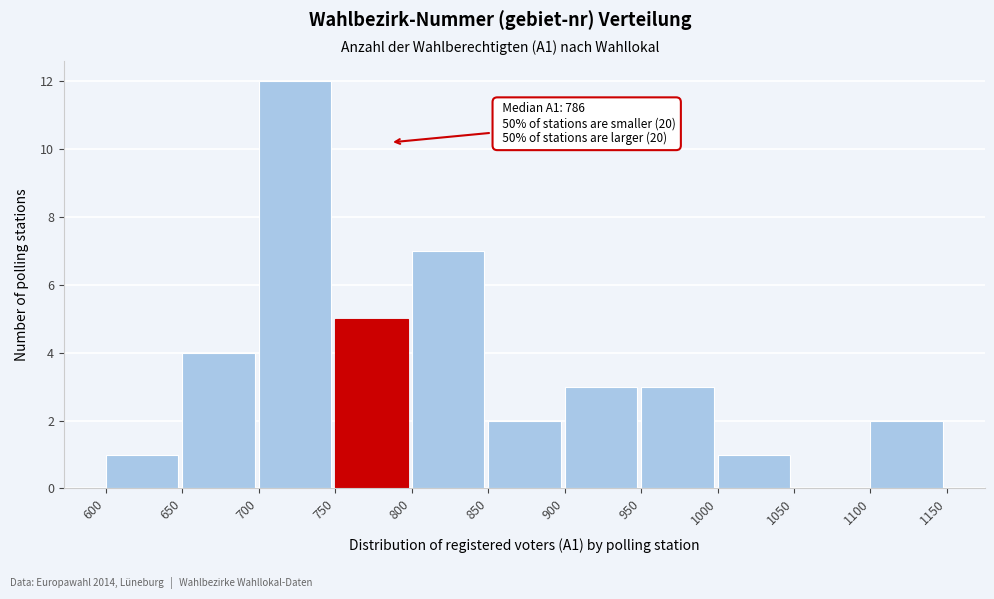

Over which range of the x-axis is the bar tallest?

700 to 750